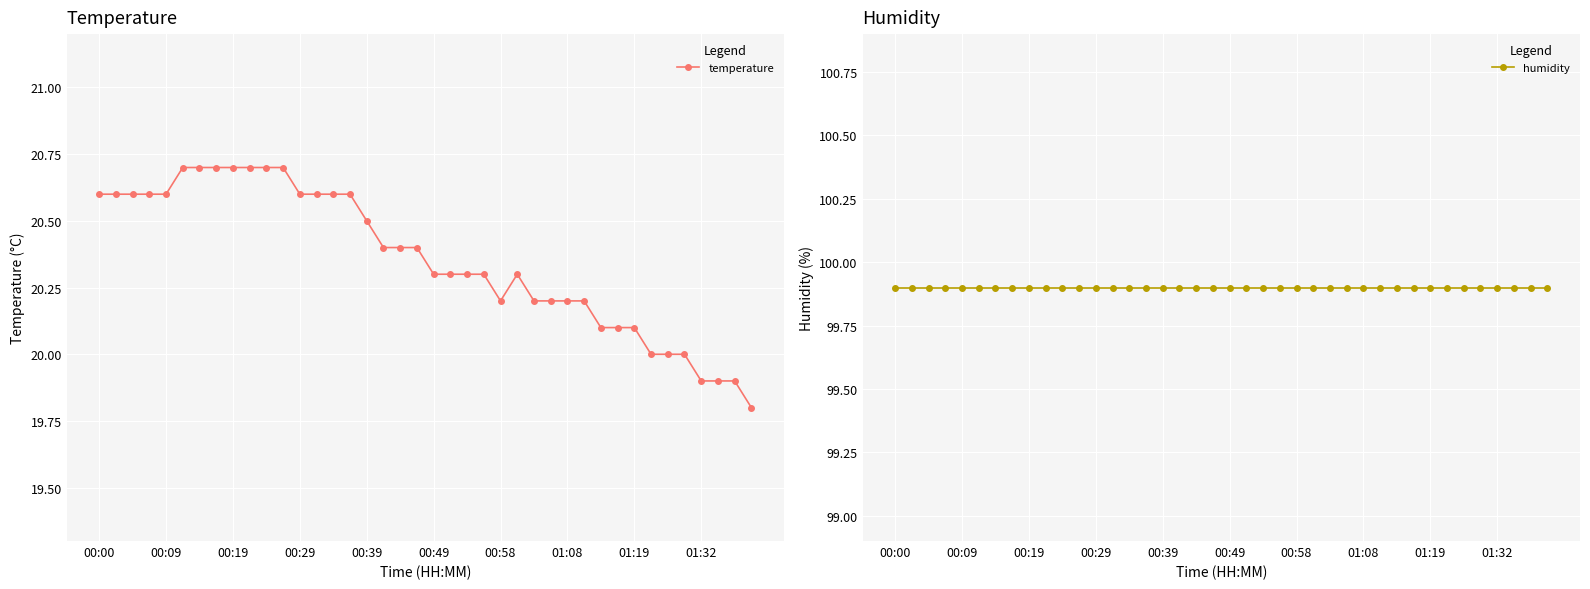

Rank the series by their maximum value, from highest to lowest.

humidity, temperature